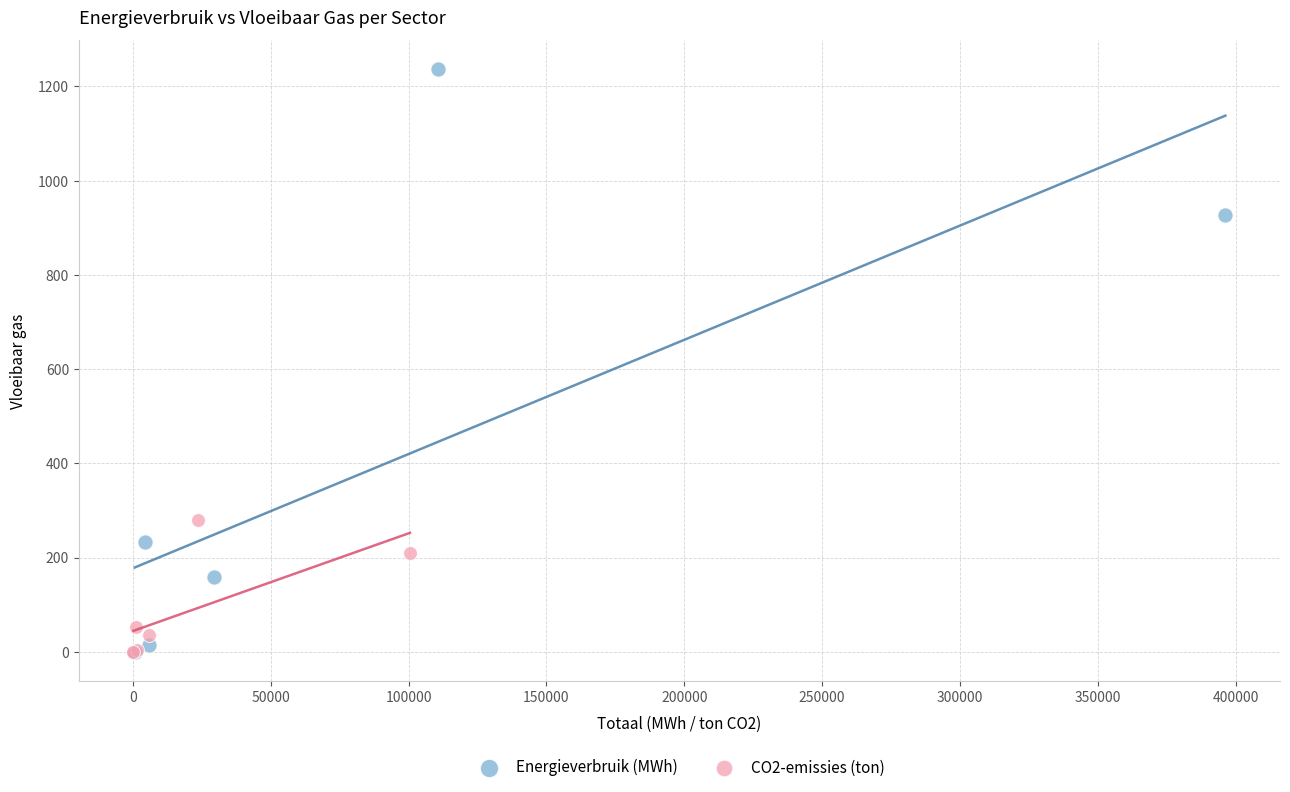

Which series has the widest spread of Y values?

Energieverbruik (MWh)